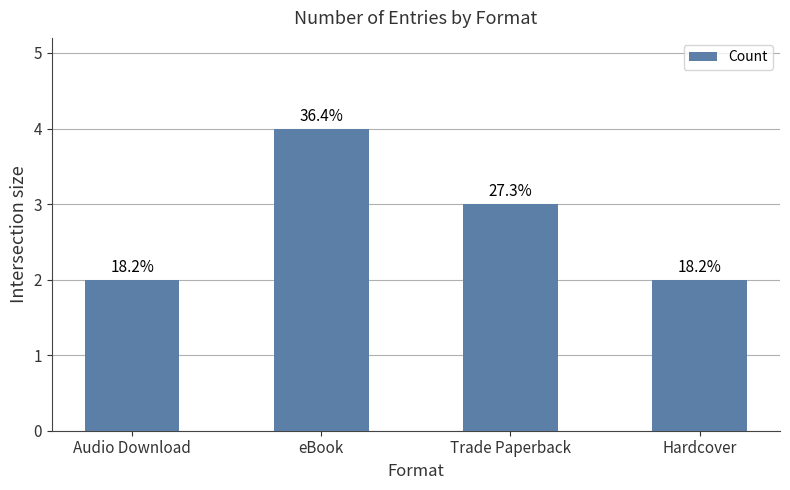

Does the chart contain any negative values?

No